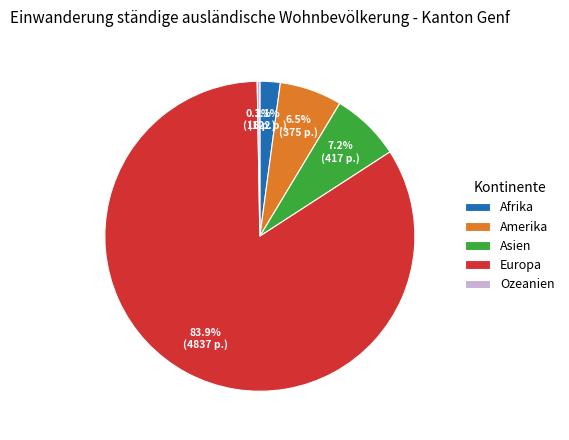

Does Asien account for over 50% of the chart?

No